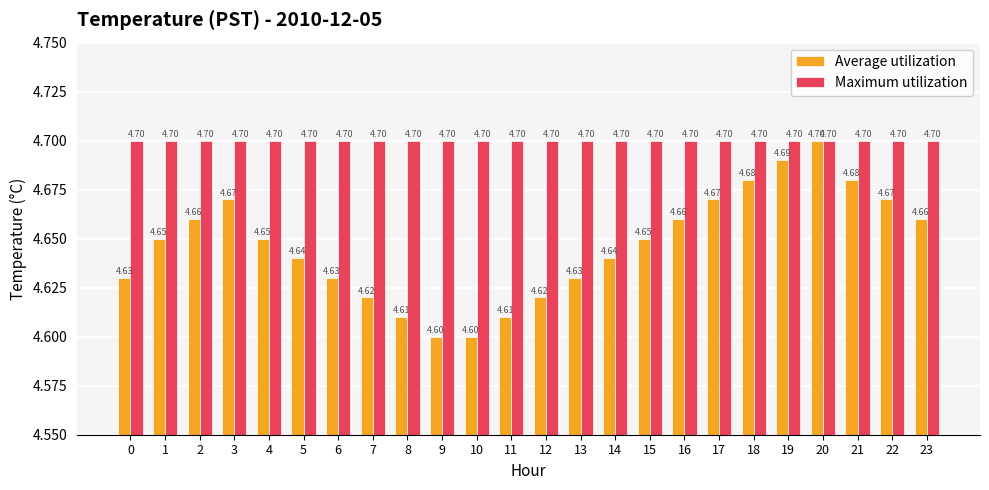

At which category is the sum across all series the highest?

20